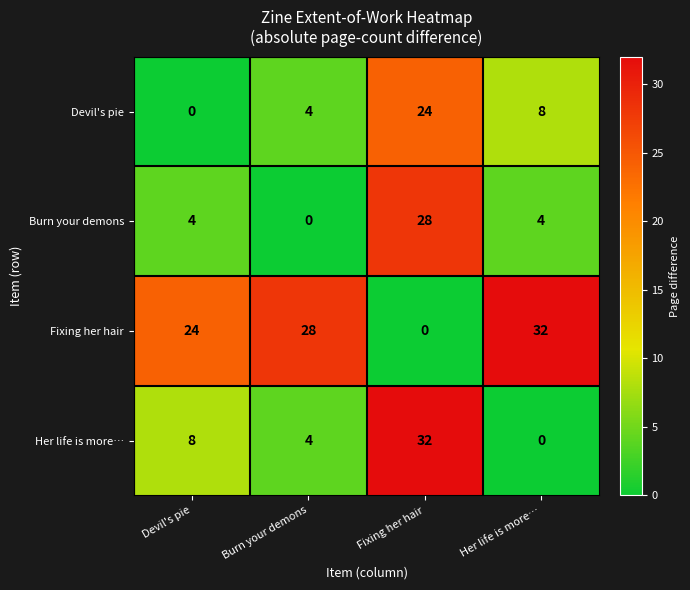

What is the spread (max minus min) of values at Her life is more…?

32